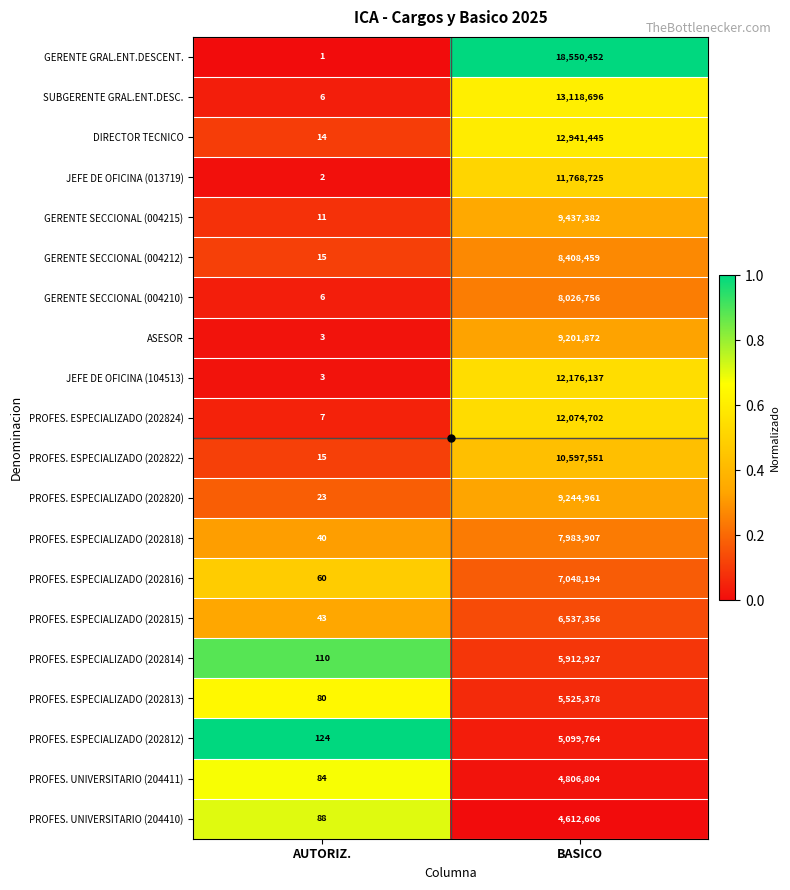

At which label is PROFES. ESPECIALIZADO (202813) closest to 2762729?

AUTORIZ.